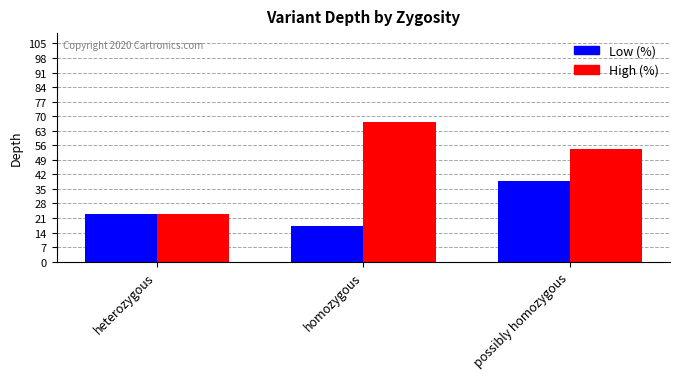

True or false: High (%) has a value of 23 at heterozygous.

True